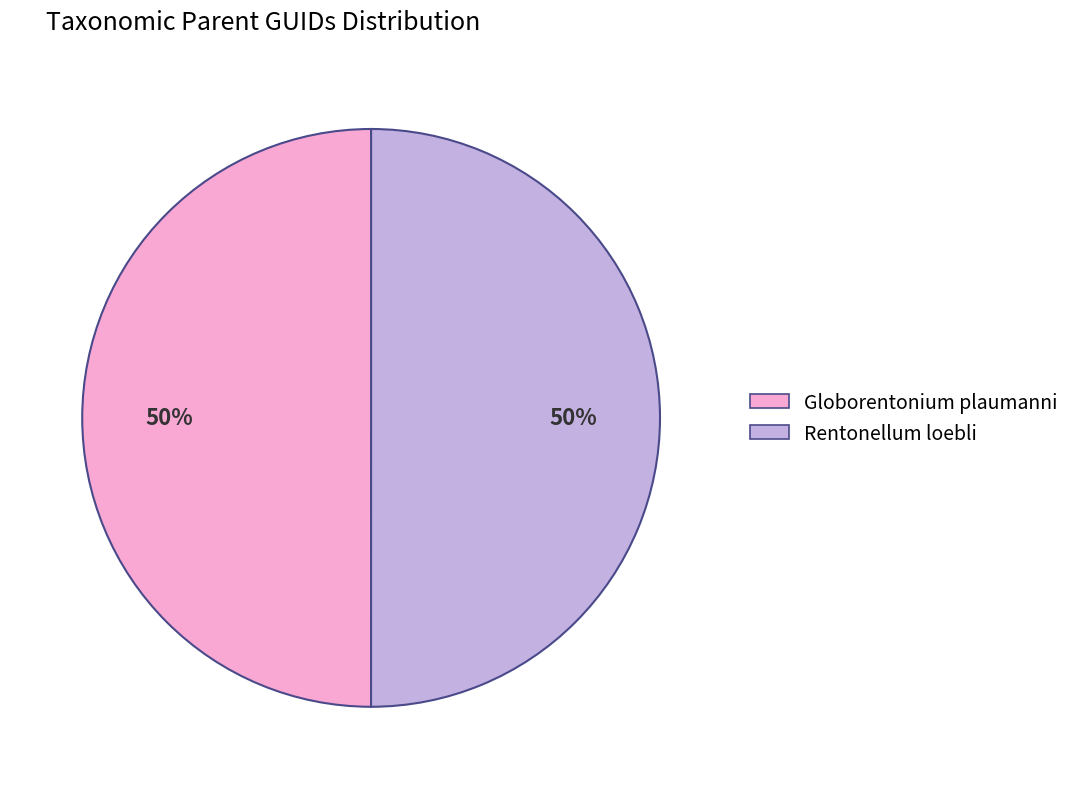

Approximately how many times larger is the value at Globorentonium plaumanni compared to Rentonellum loebli?

1.0